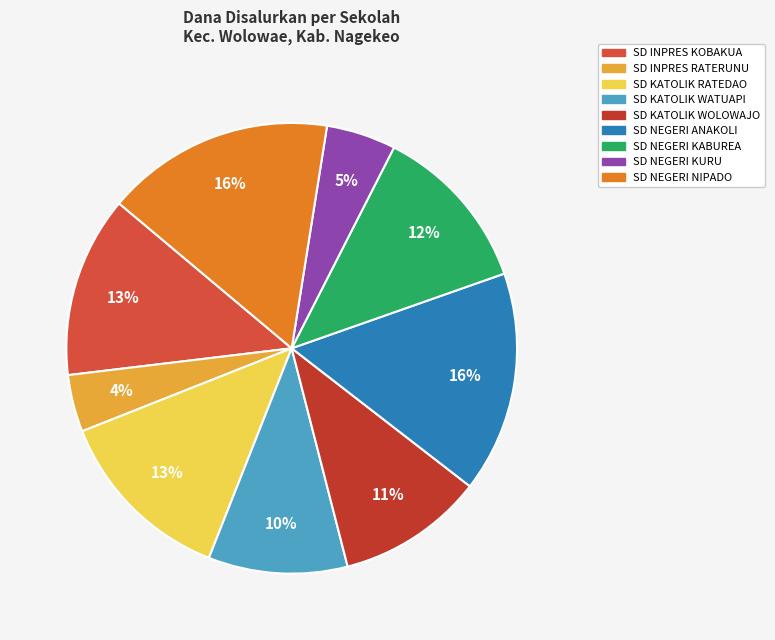

What is the change in value from SD NEGERI KABUREA to SD NEGERI NIPADO?

+5400000